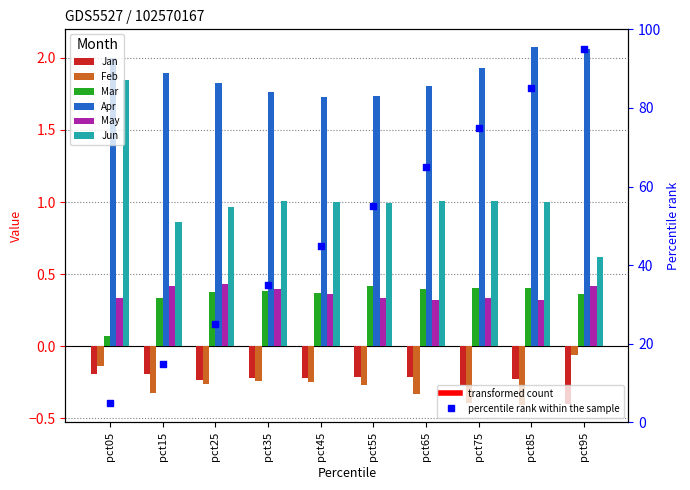

What is the total value across all series at pct65?

3.0